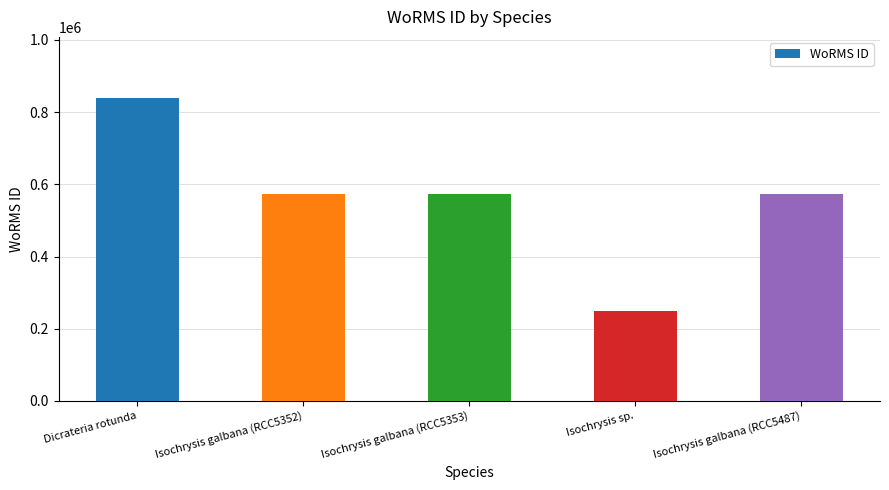

Is it true that the value at Isochrysis sp. is 248124?

True